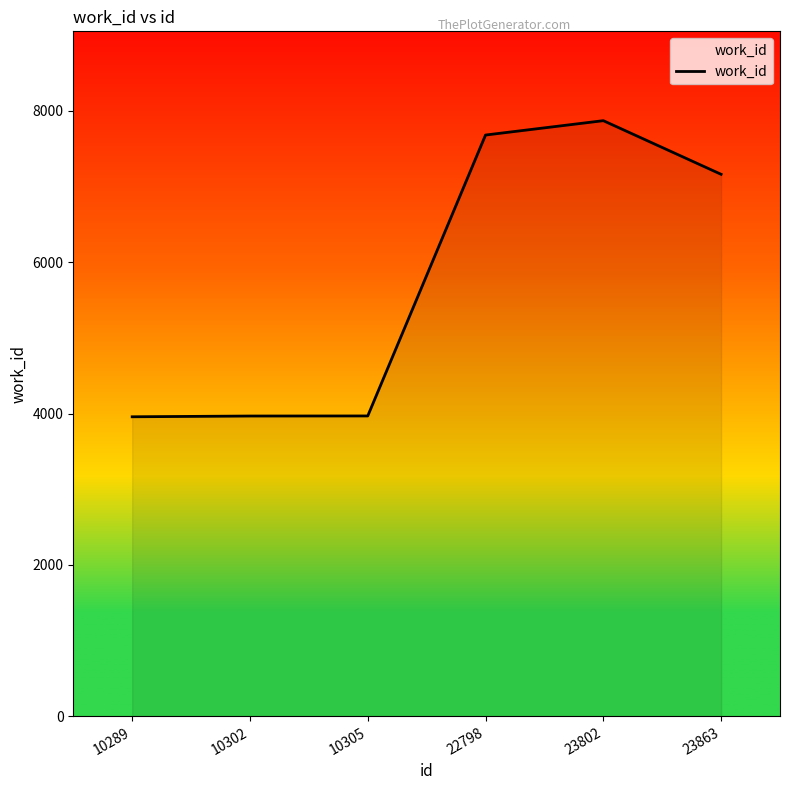

What is the change in value from 10302 to 23802?

+3904